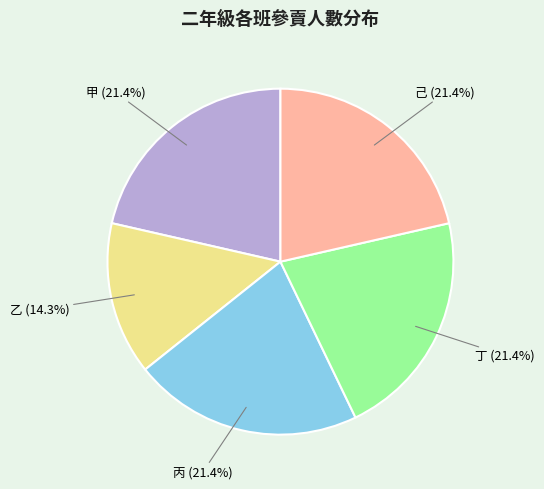

What portion of the pie excludes 甲?

78.6%